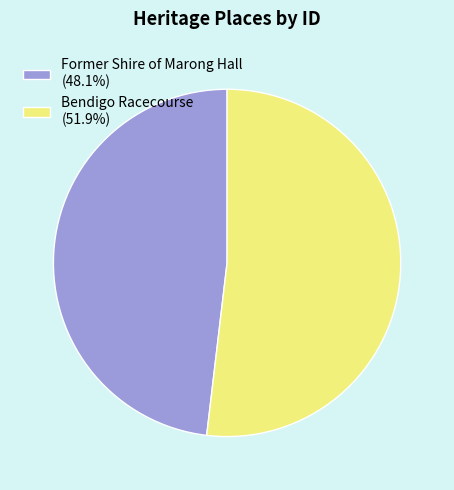

What is the ratio of the value at Bendigo Racecourse (51.9%) to the value at Former Shire of Marong Hall (48.1%)?

1.1